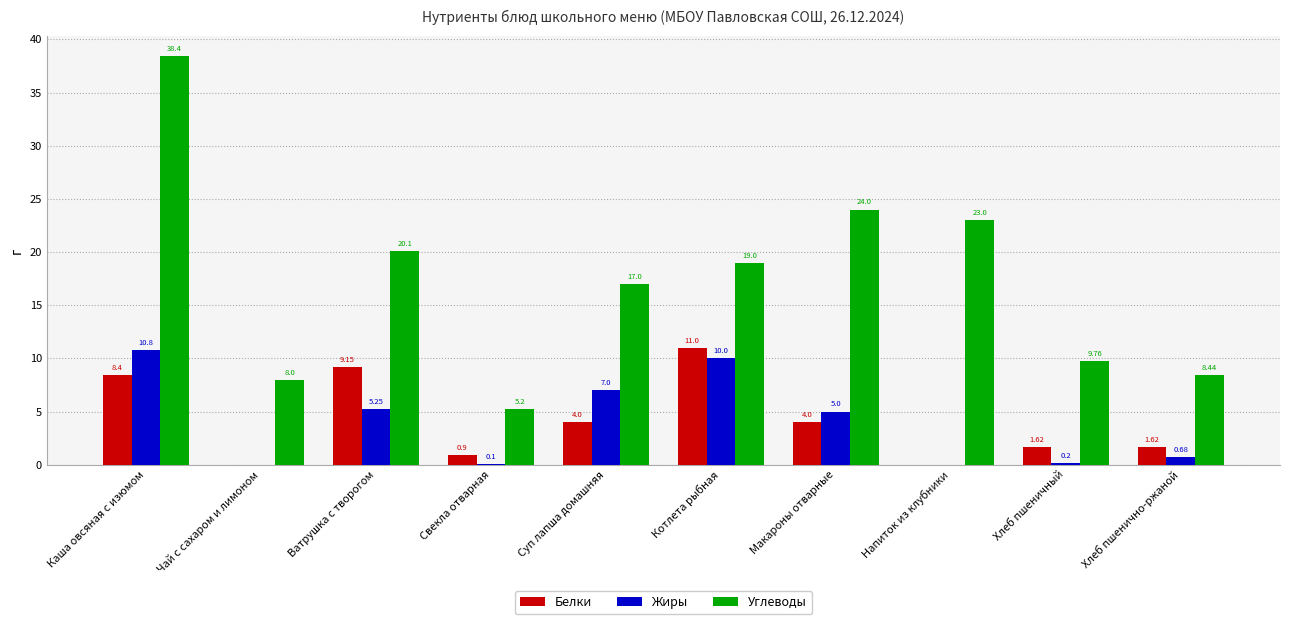

How many series are shown in this chart?

3